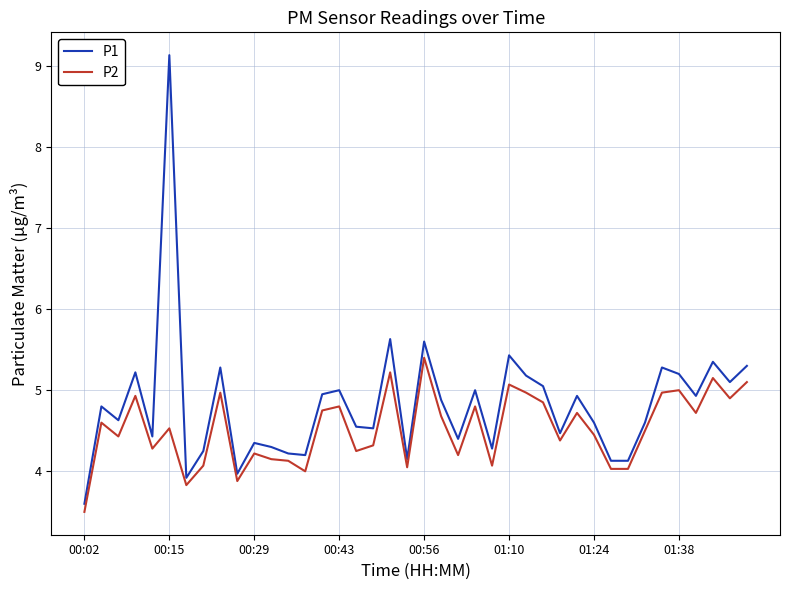

What is the average value of the P2 series?

4.5